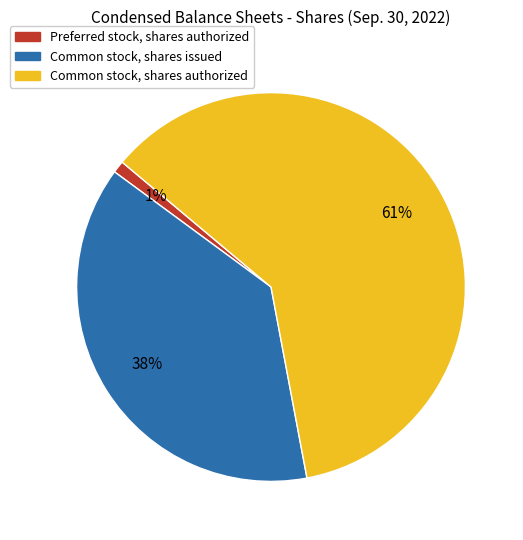

Is the sum of Preferred stock, shares authorized and Common stock, shares authorized greater than half?

Yes